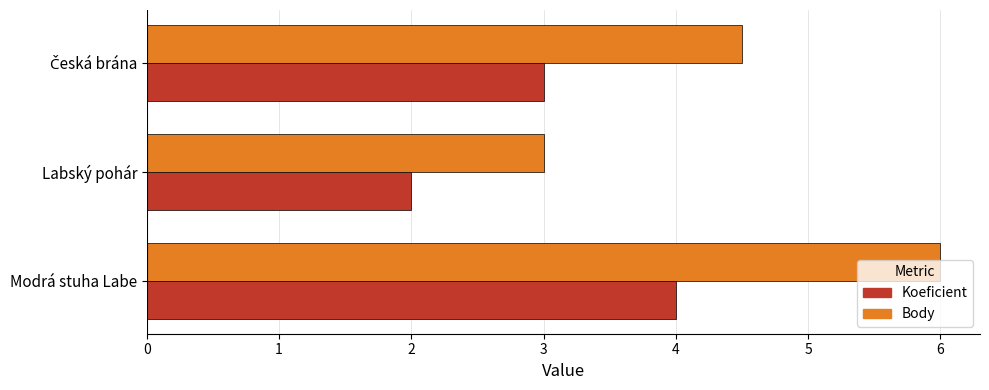

What is the average value of the Body series?

4.5